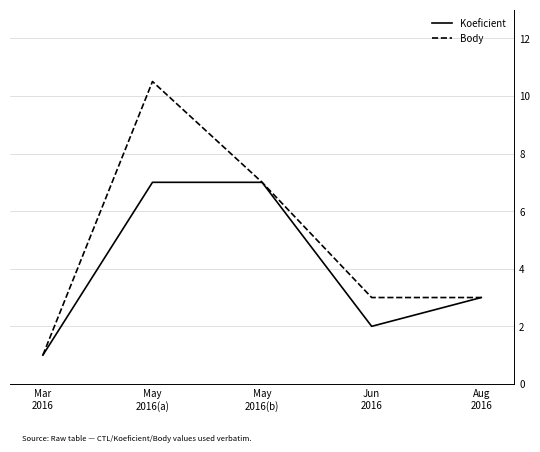

The Body series shows 7.0 at May
2016(b). True or false?

True